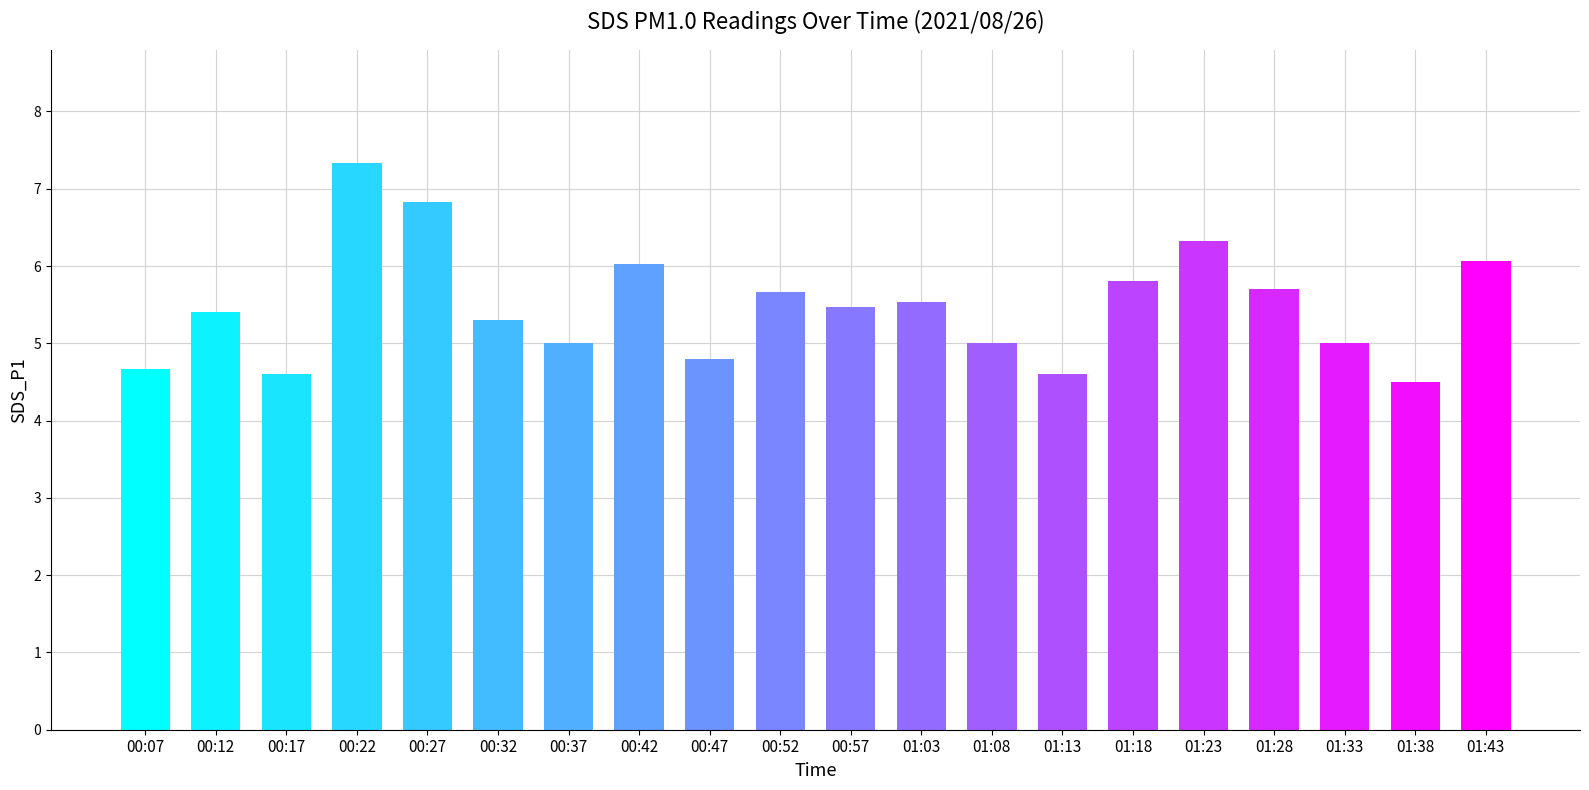

Is it true that the value at 01:23 is 6.3?

True